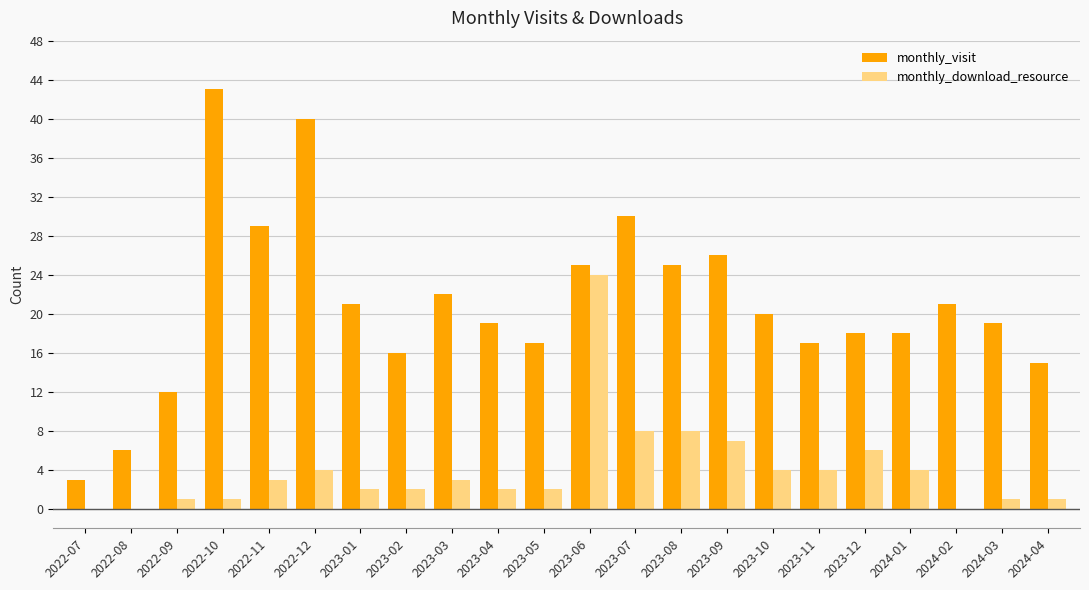

What value does the monthly_visit series have at 2023-06?

25